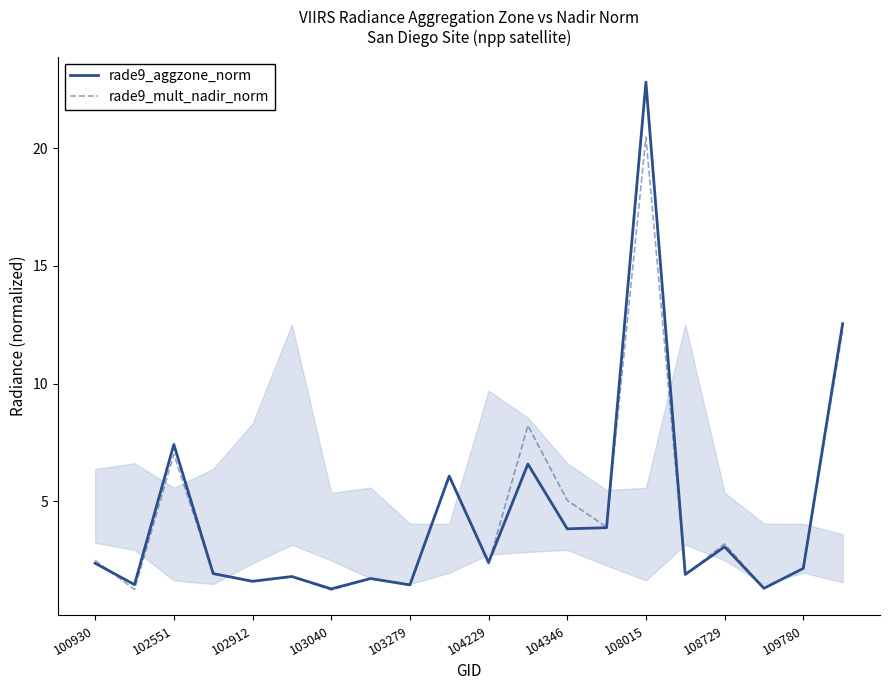

What is the highest value of the rade9_aggzone_norm series?

22.8